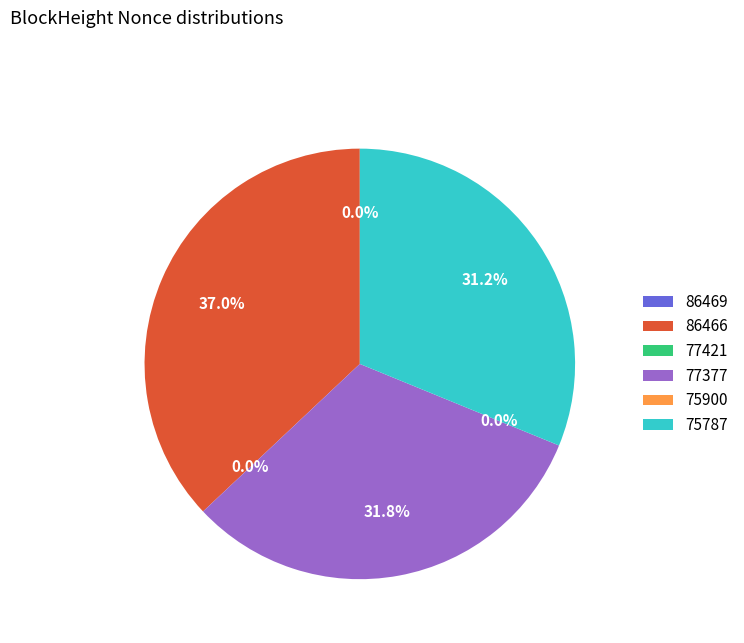

The 77377 slice represents 19% of the pie. True or false?

False